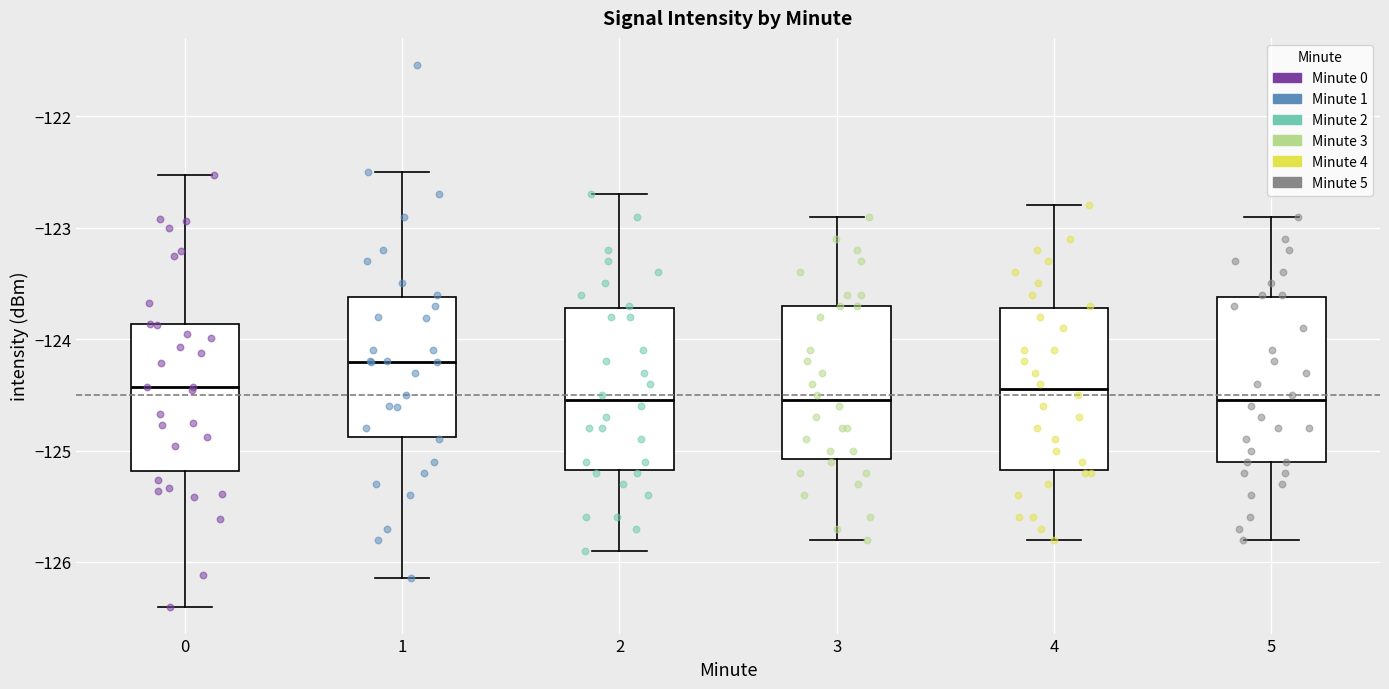

Which box has the highest median line?

1